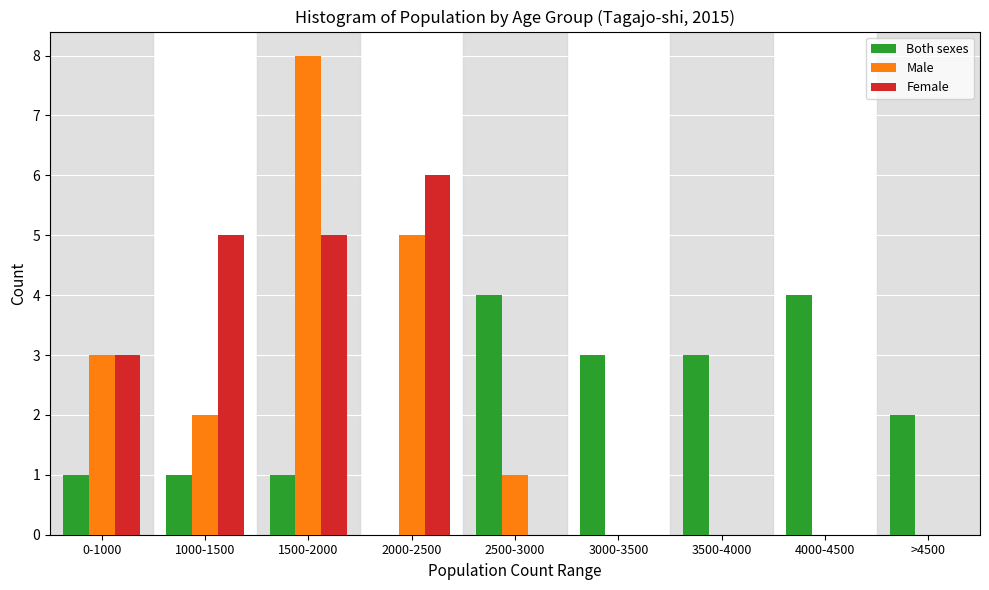

Reading left to right, extract all data points from this chart.

Both sexes: 0-1000=1	1000-1500=1	1500-2000=1	2000-2500=0	2500-3000=4	3000-3500=3	3500-4000=3	4000-4500=4	>4500=2
Male: 0-1000=3	1000-1500=2	1500-2000=8	2000-2500=5	2500-3000=1	3000-3500=0	3500-4000=0	4000-4500=0	>4500=0
Female: 0-1000=3	1000-1500=5	1500-2000=5	2000-2500=6	2500-3000=0	3000-3500=0	3500-4000=0	4000-4500=0	>4500=0